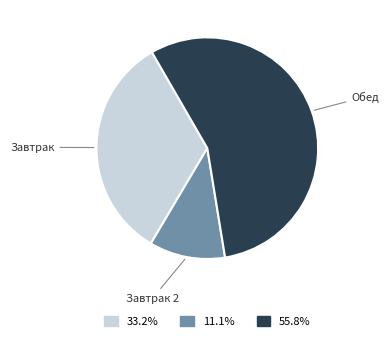

Count the number of slices in the pie.

3